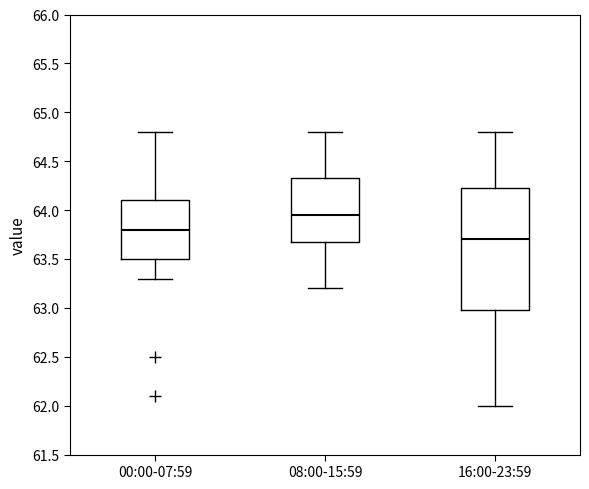

Reading left to right, read every box against the y-axis: the position of its median line, the range the box covers, and the ends of its whiskers. The values are not printed on the chart, so give them approximately, as read against the axis.

00:00-07:59: median 63.80, box 63.50 to 64.10, whiskers 63.30 to 64.80
08:00-15:59: median 63.95, box 63.70 to 64.35, whiskers 63.20 to 64.80
16:00-23:59: median 63.70, box 63.00 to 64.25, whiskers 62.00 to 64.80